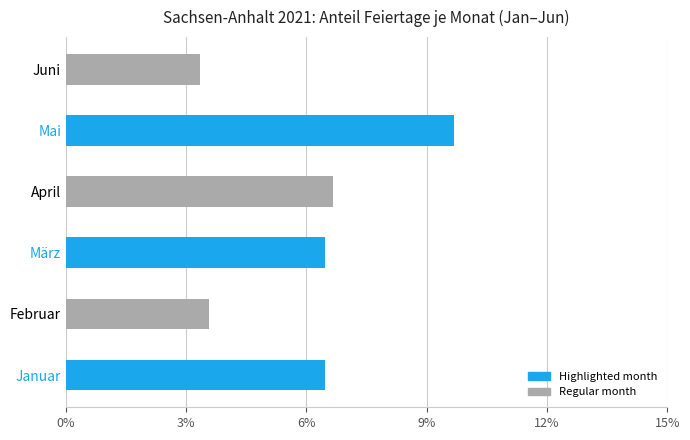

Reading right to left, transcribe all the data shown in this chart.

3.3	9.7	6.7	6.5	3.6	6.5